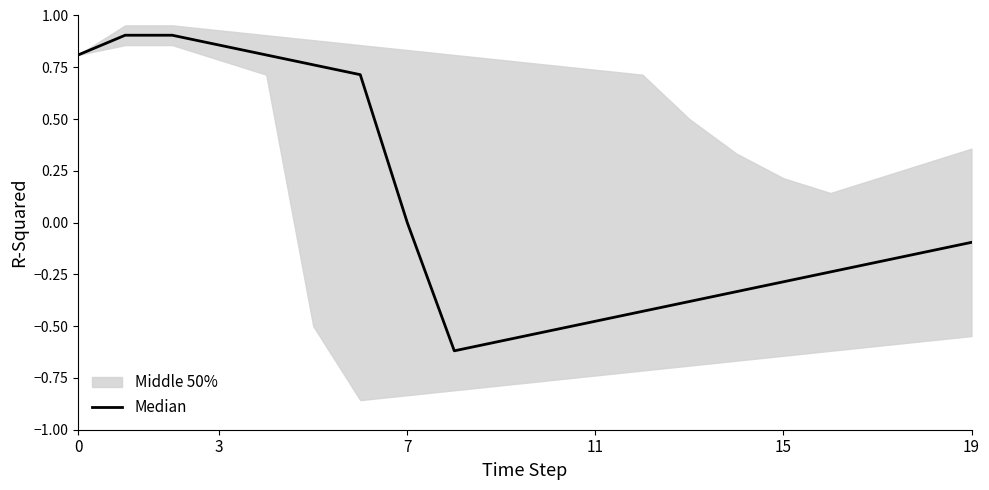

What is the smallest value displayed?

-0.6